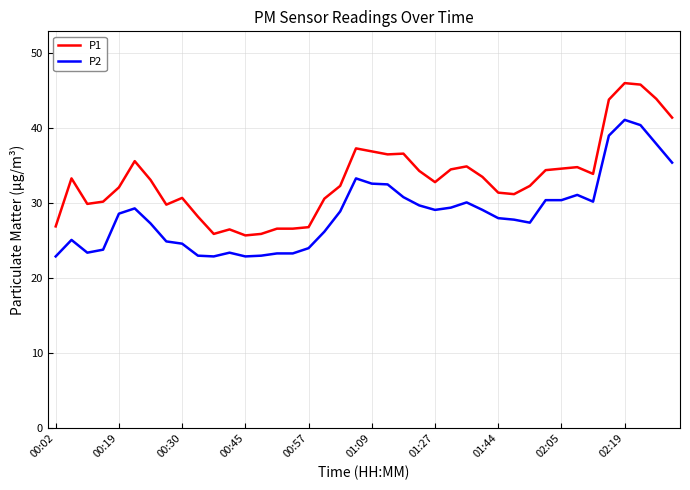

What is the minimum value shown in the chart?

22.9